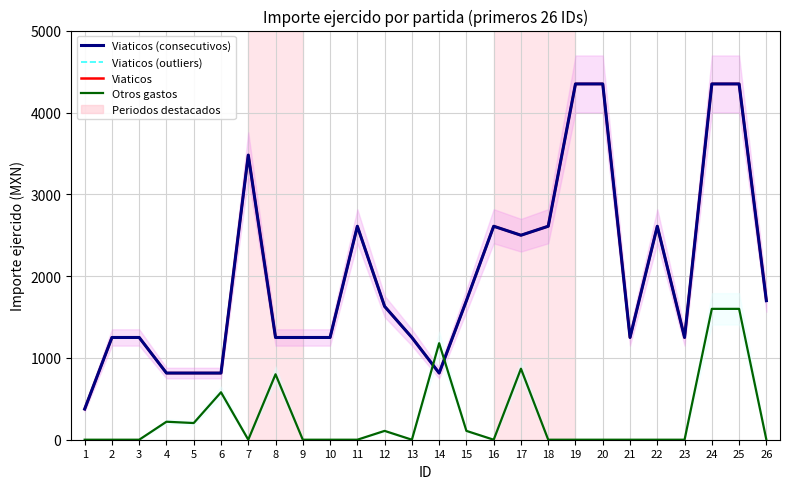

Rank the categories by Viaticos (outliers) value from lowest to highest.

1, 4, 5, 6, 14, 2, 3, 8, 9, 10, 13, 21, 23, 12, 15, 26, 17, 11, 16, 18, 22, 7, 19, 20, 24, 25